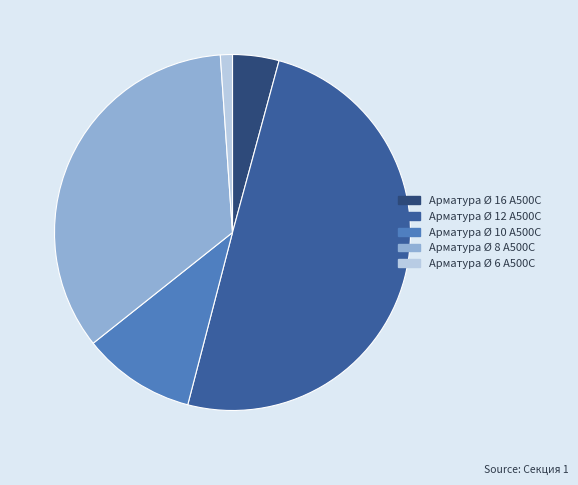

Between Арматура Ø 8 А500С and Арматура Ø 16 А500С, which is larger?

Арматура Ø 8 А500С